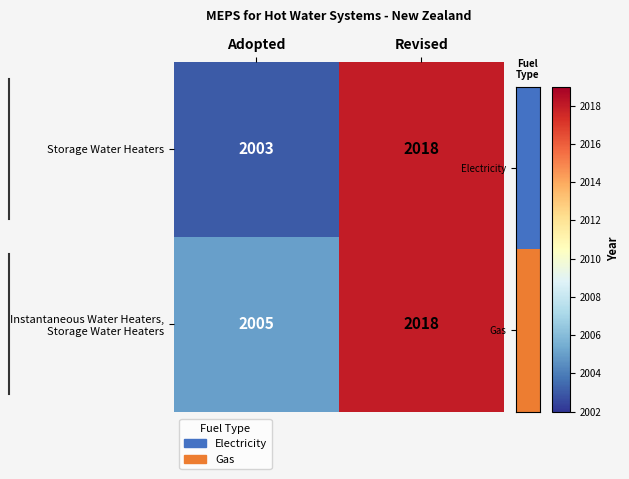

How many series are shown in this chart?

2